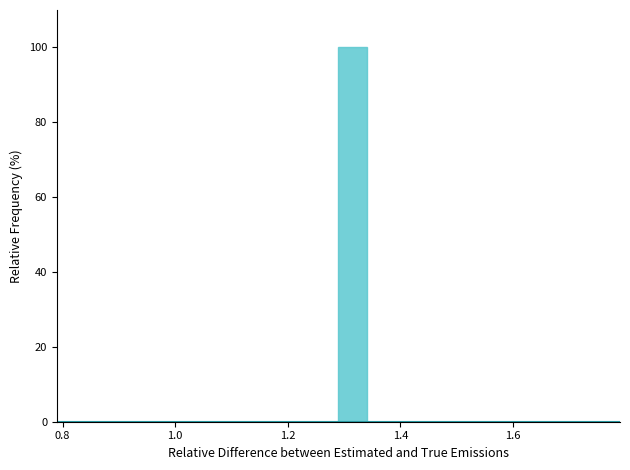

Around what value on the x-axis is the tallest bar? Give the approximate position of its centre, as read against the axis.

1.32